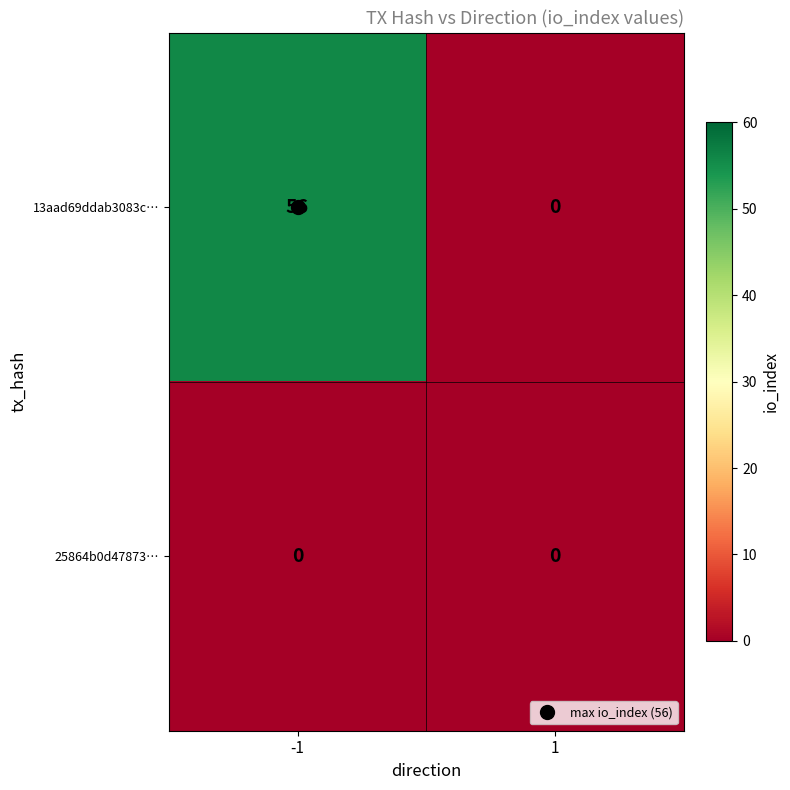

Count the number of data series in this chart.

2